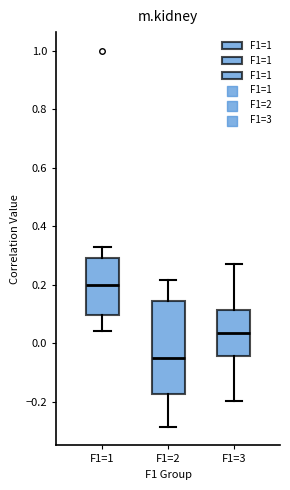

Which box is the tallest, from its lower edge to its upper edge?

F1=2